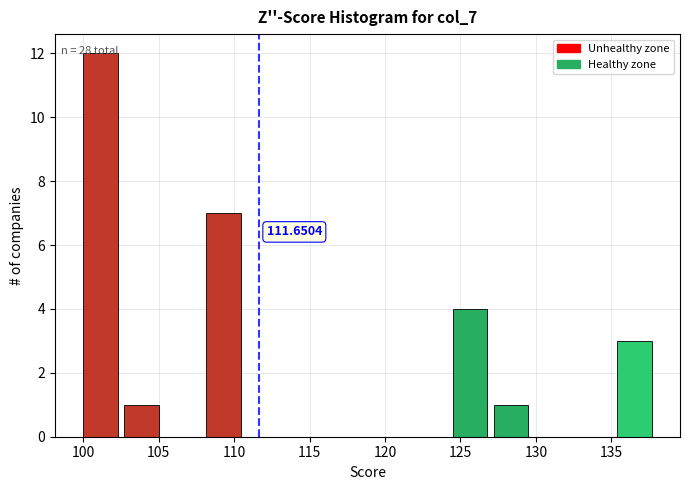

Which range on the x-axis has the tallest bar?

100.0 to 102.5